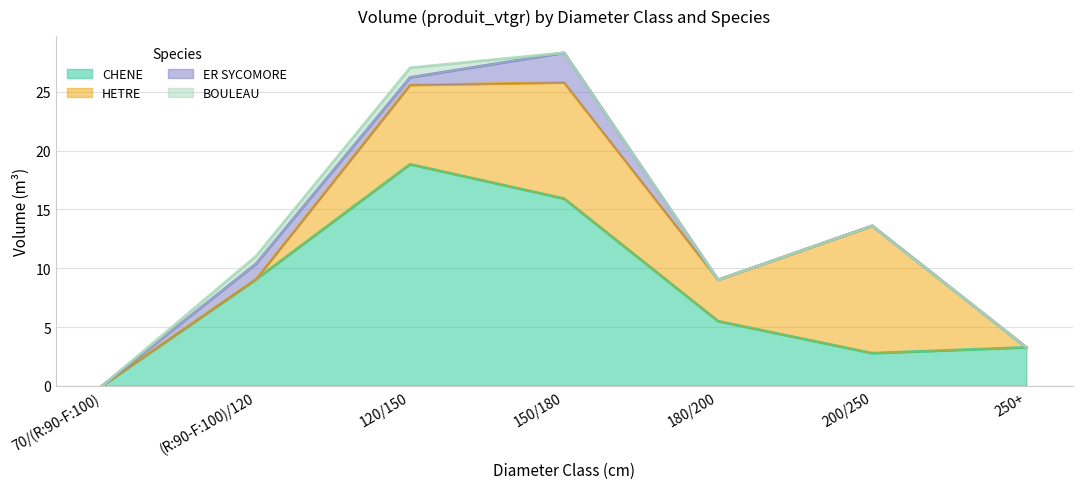

Between (R:90-F:100)/120 and 250+, which series saw the biggest shift?

CHENE